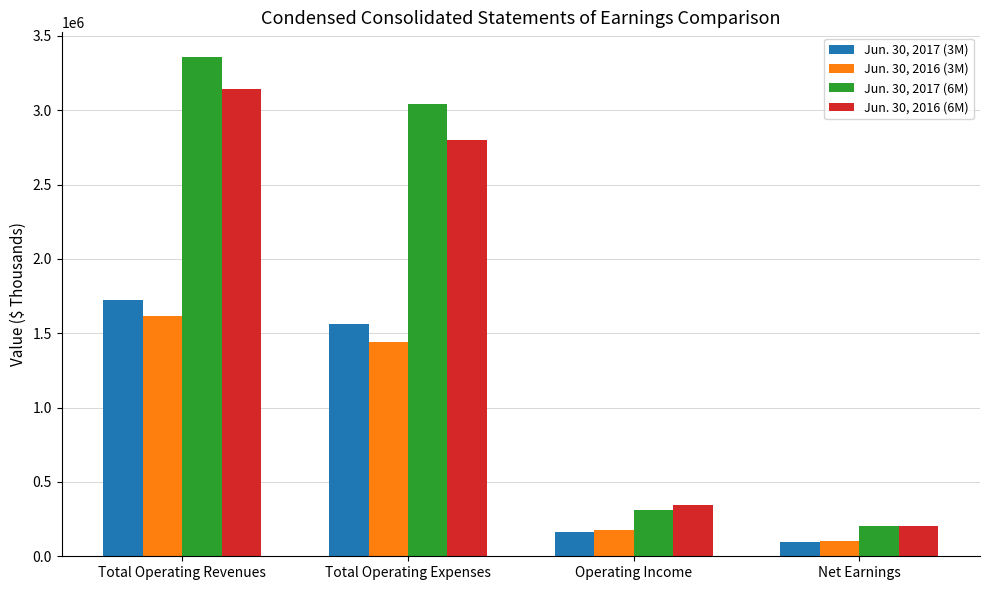

How many groups of bars are there?

4